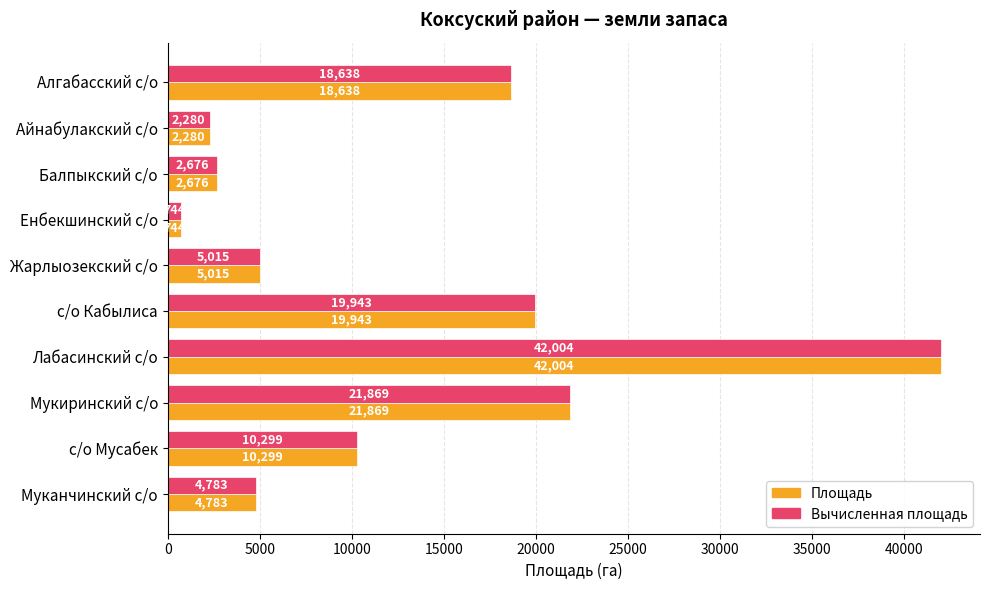

At which category is the sum across all series the highest?

Лабасинский с/о